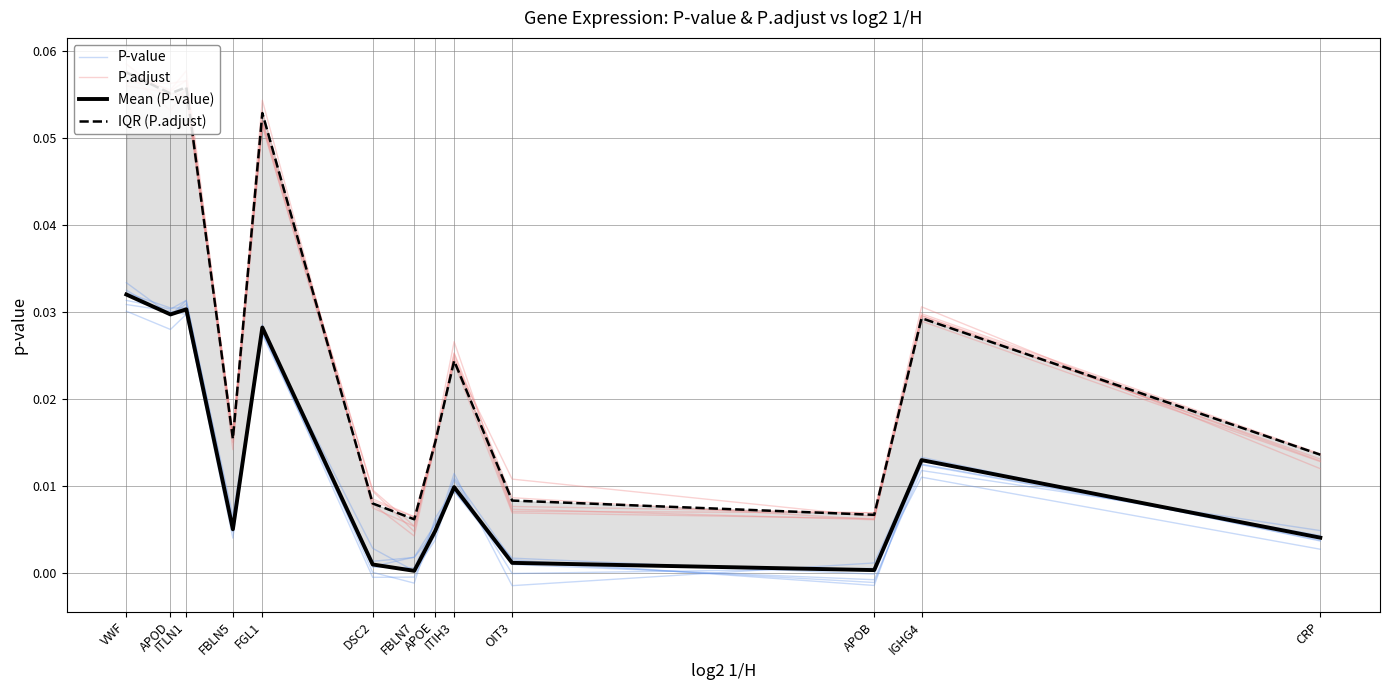

Which series changed the most between APOD and OIT3?

IQR (P.adjust)